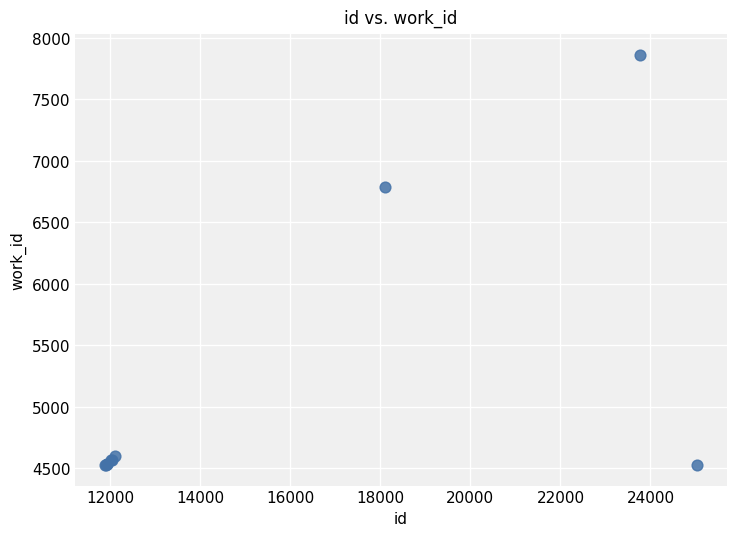

What Y value in the scatter plot is closest to 6193?

6788